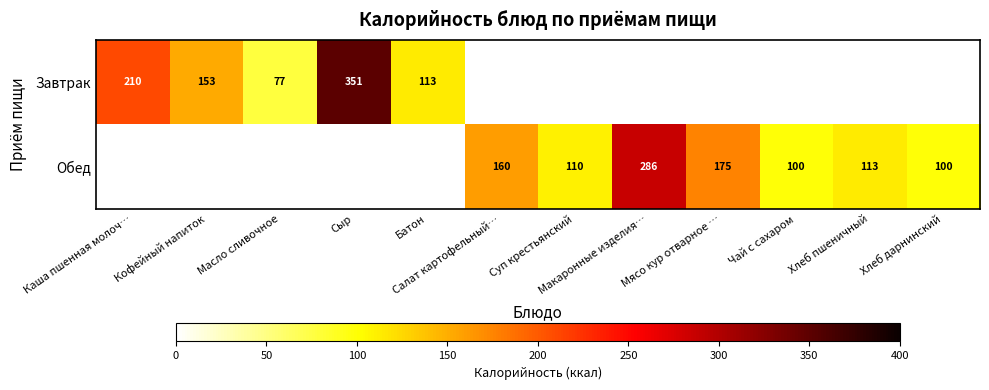

Is it true that Обед equals 236.5 at Мясо кур отварное …?

False